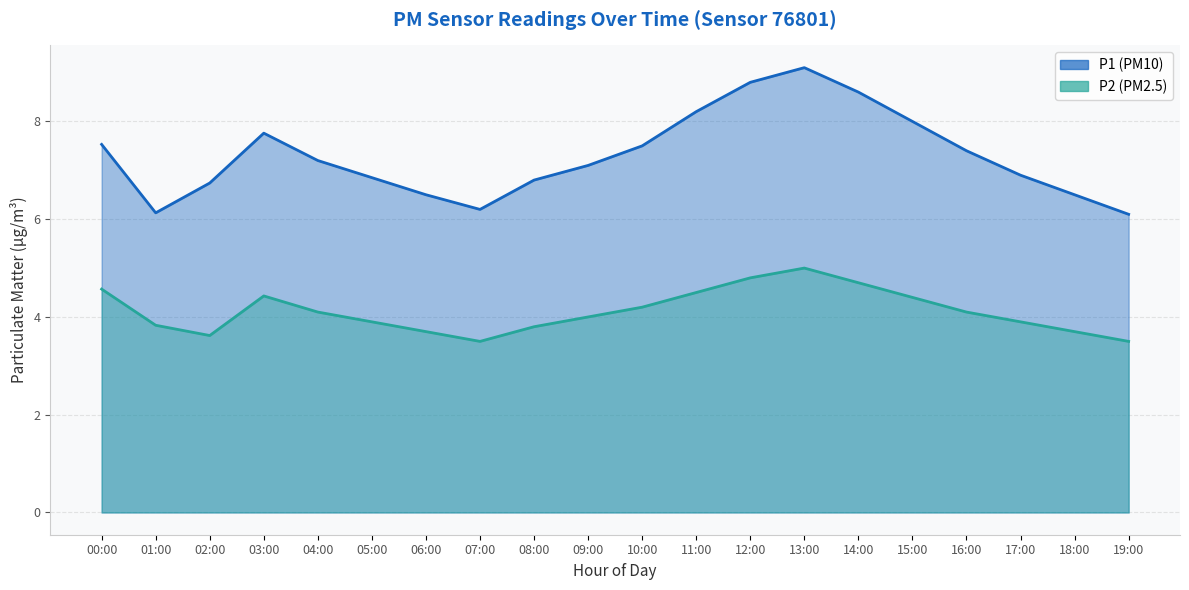

Reading right to left, extract all data points from this chart.

P1: 19:00=6.1	18:00=6.5	17:00=6.9	16:00=7.4	15:00=8.0	14:00=8.6	13:00=9.1	12:00=8.8	11:00=8.2	10:00=7.5	09:00=7.1	08:00=6.8	07:00=6.2	06:00=6.5	05:00=6.8	04:00=7.2	03:00=7.8	02:00=6.7	01:00=6.1	00:00=7.5
P2: 19:00=3.5	18:00=3.7	17:00=3.9	16:00=4.1	15:00=4.4	14:00=4.7	13:00=5.0	12:00=4.8	11:00=4.5	10:00=4.2	09:00=4.0	08:00=3.8	07:00=3.5	06:00=3.7	05:00=3.9	04:00=4.1	03:00=4.4	02:00=3.6	01:00=3.8	00:00=4.6